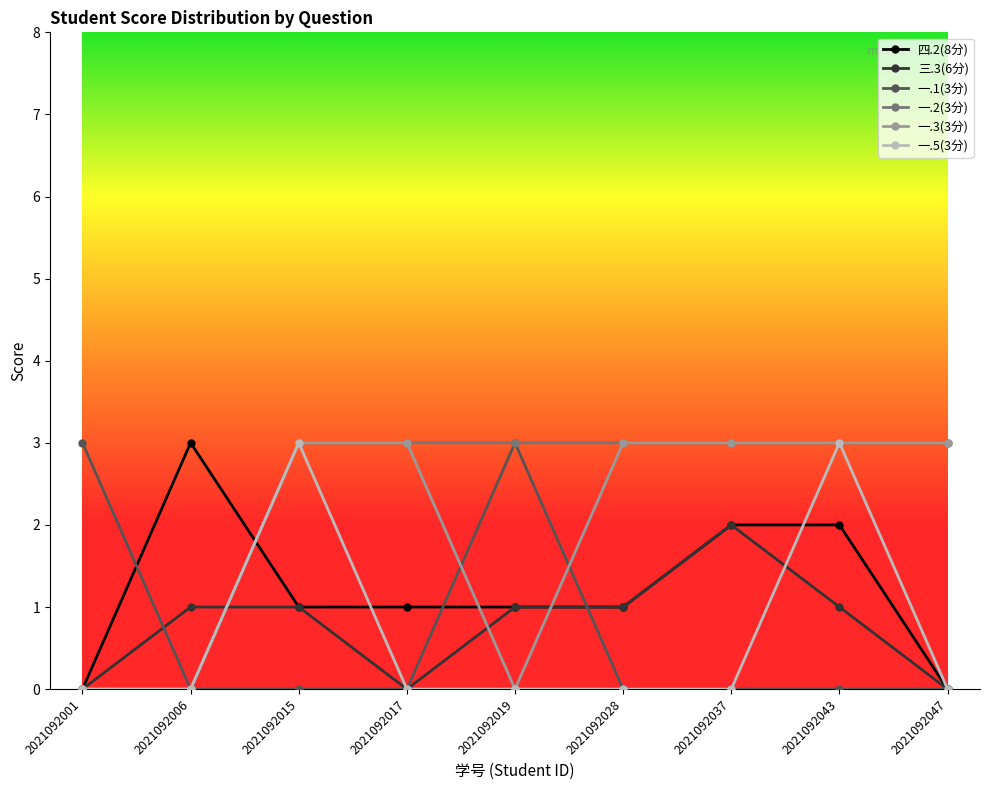

What is the total value across all series at 2021092028?

8